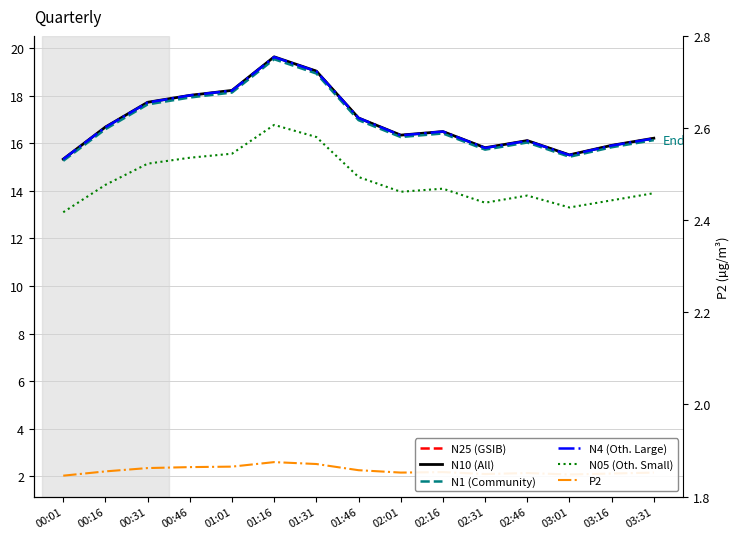

What is the approximate value of N05 (Oth. Small) at 02:01?

14.0